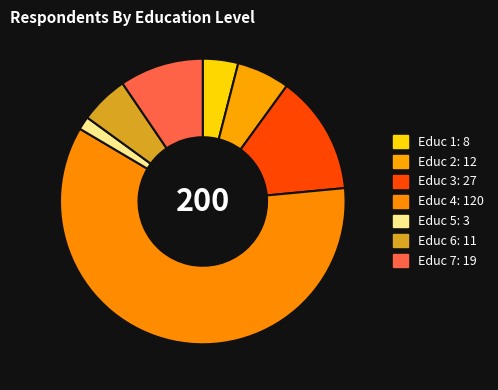

What is the smallest slice in the pie chart?

5